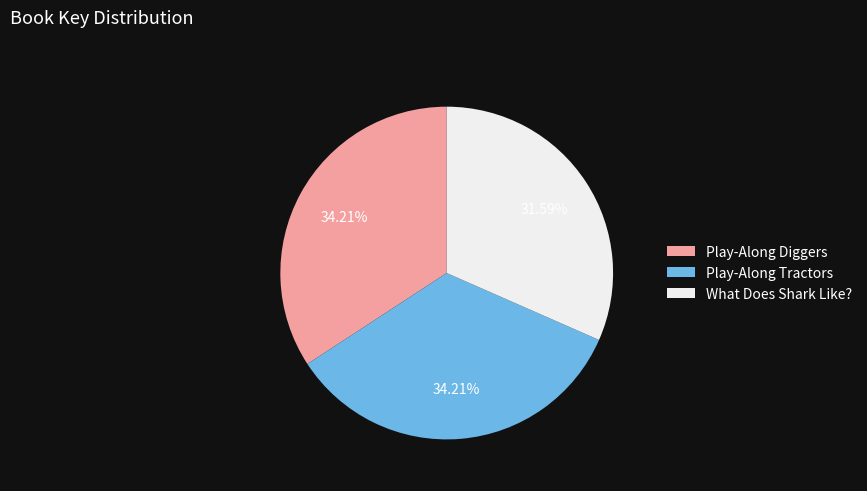

To the nearest percent, what is the combined percentage of Play-Along Tractors and Play-Along Diggers?

68%